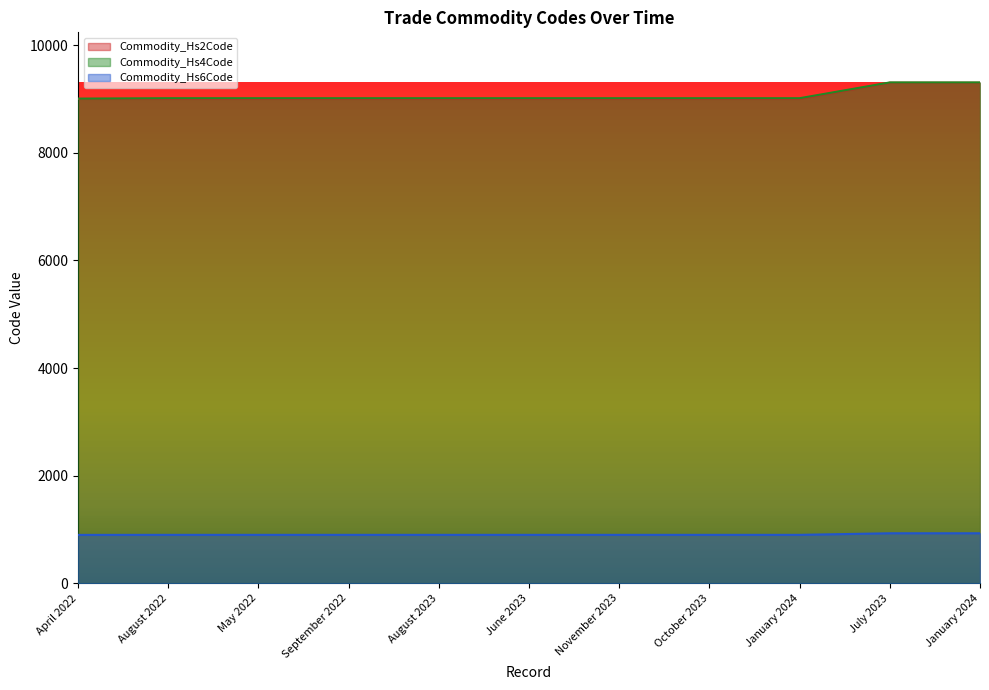

Reading left to right, list all the values displayed in this chart.

Commodity_Hs2Code: April 2022=9000.0	August 2022=9000.0	May 2022=9000.0	September 2022=9000.0	August 2023=9000.0	June 2023=9000.0	November 2023=9000.0	October 2023=9000.0	January 2024=9000.0	July 2023=9300.0	January 2024=9300.0
Commodity_Hs4Code: April 2022=9005.0	August 2022=9013.0	May 2022=9013.0	September 2022=9013.0	August 2023=9013.0	June 2023=9013.0	November 2023=9013.0	October 2023=9013.0	January 2024=9013.0	July 2023=9306.0	January 2024=9306.0
Commodity_Hs6Code: April 2022=900.5	August 2022=901.3	May 2022=901.3	September 2022=901.3	August 2023=901.3	June 2023=901.3	November 2023=901.3	October 2023=901.3	January 2024=901.3	July 2023=930.6	January 2024=930.6